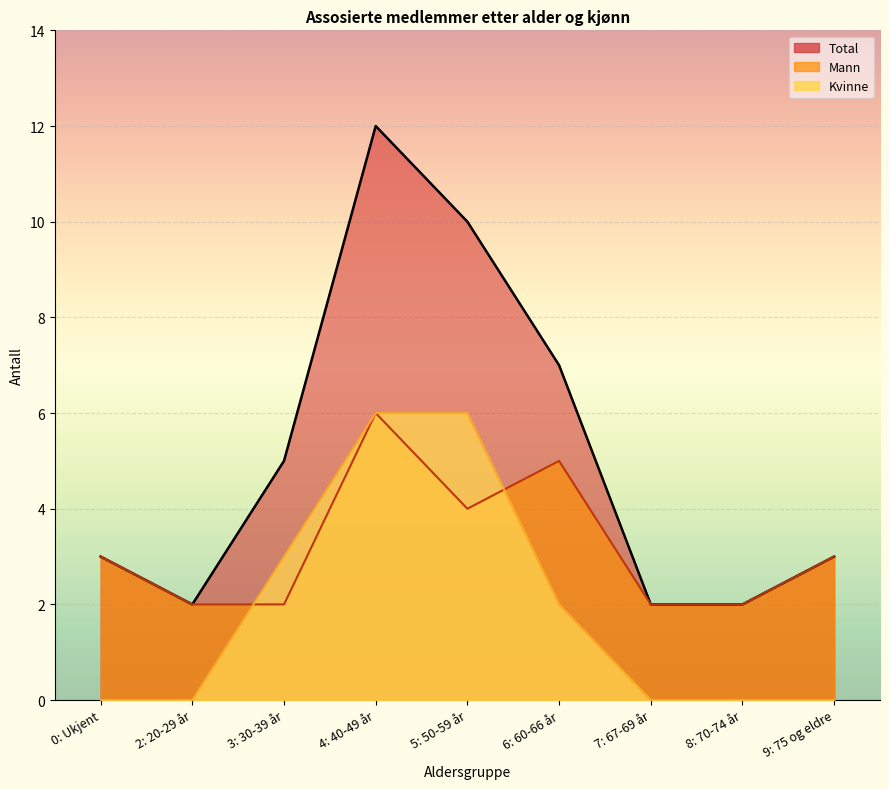

Is it true that Total equals 5 at 0: Ukjent?

False